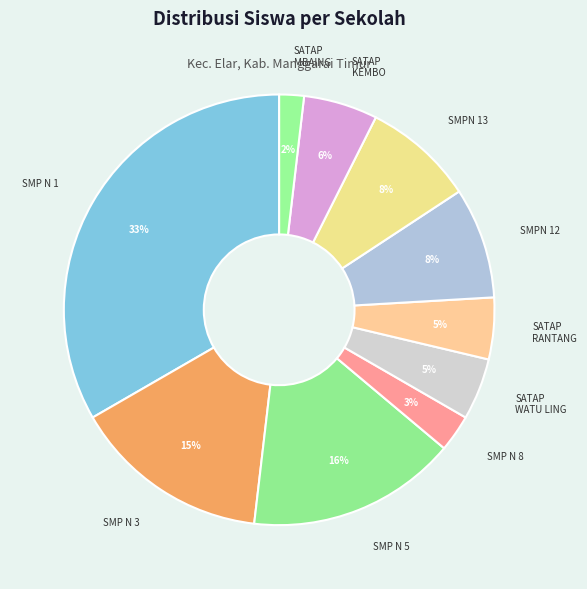

Which category has the smallest portion of the pie?

SMPN SATAP MBAING TASIK